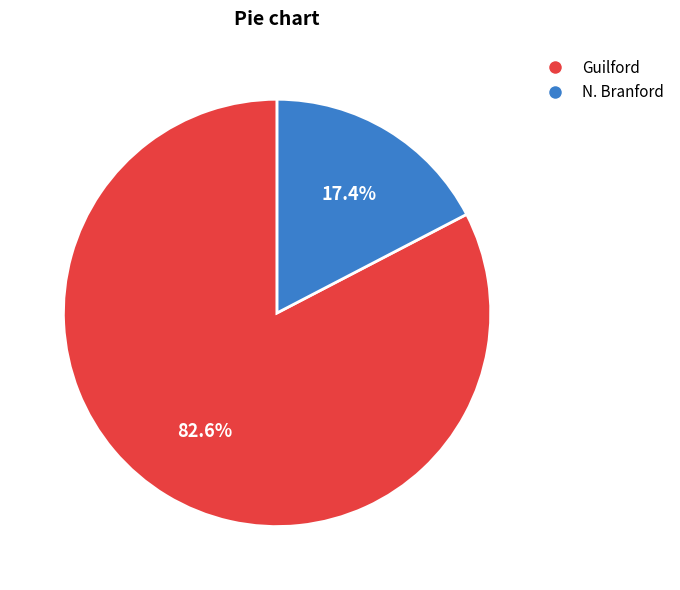

To the nearest percent, what is the combined percentage of Guilford and N. Branford?

100%